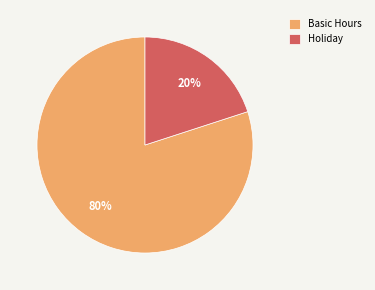

How many slices are in this pie chart?

2